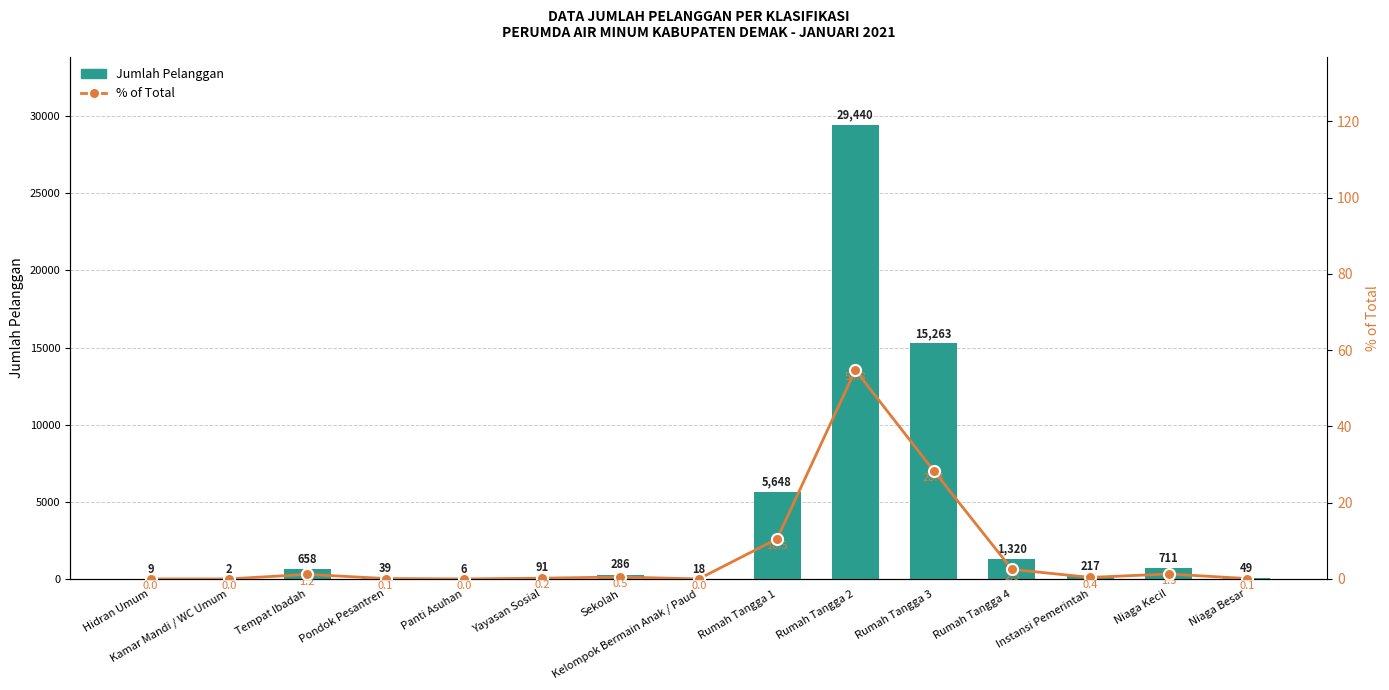

Where does the Jumlah Pelanggan series first go above 217?

Tempat Ibadah